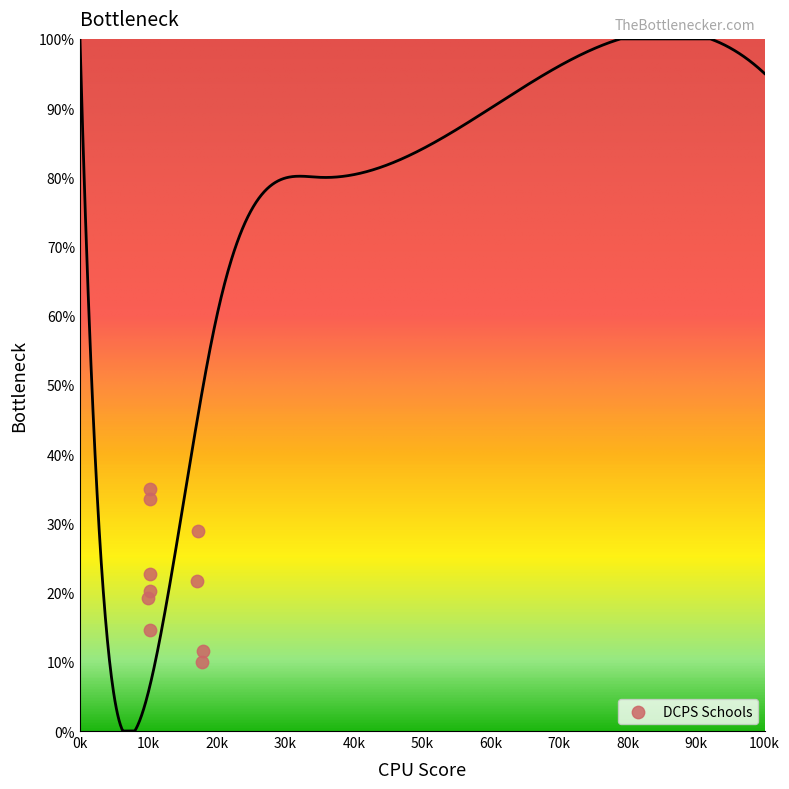

What is the range of Y values (max minus min)?

25.0